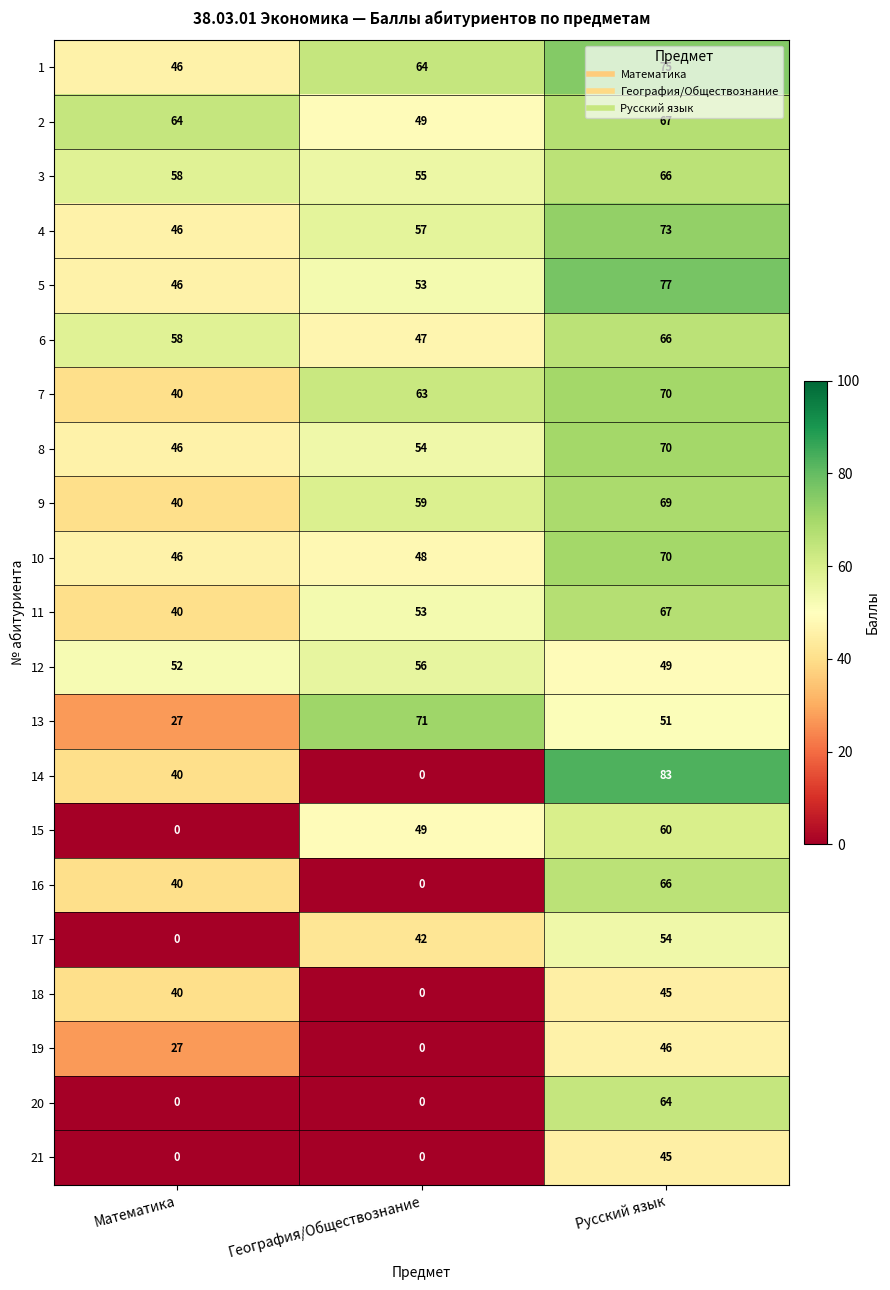

Which series has the widest spread of values?

14